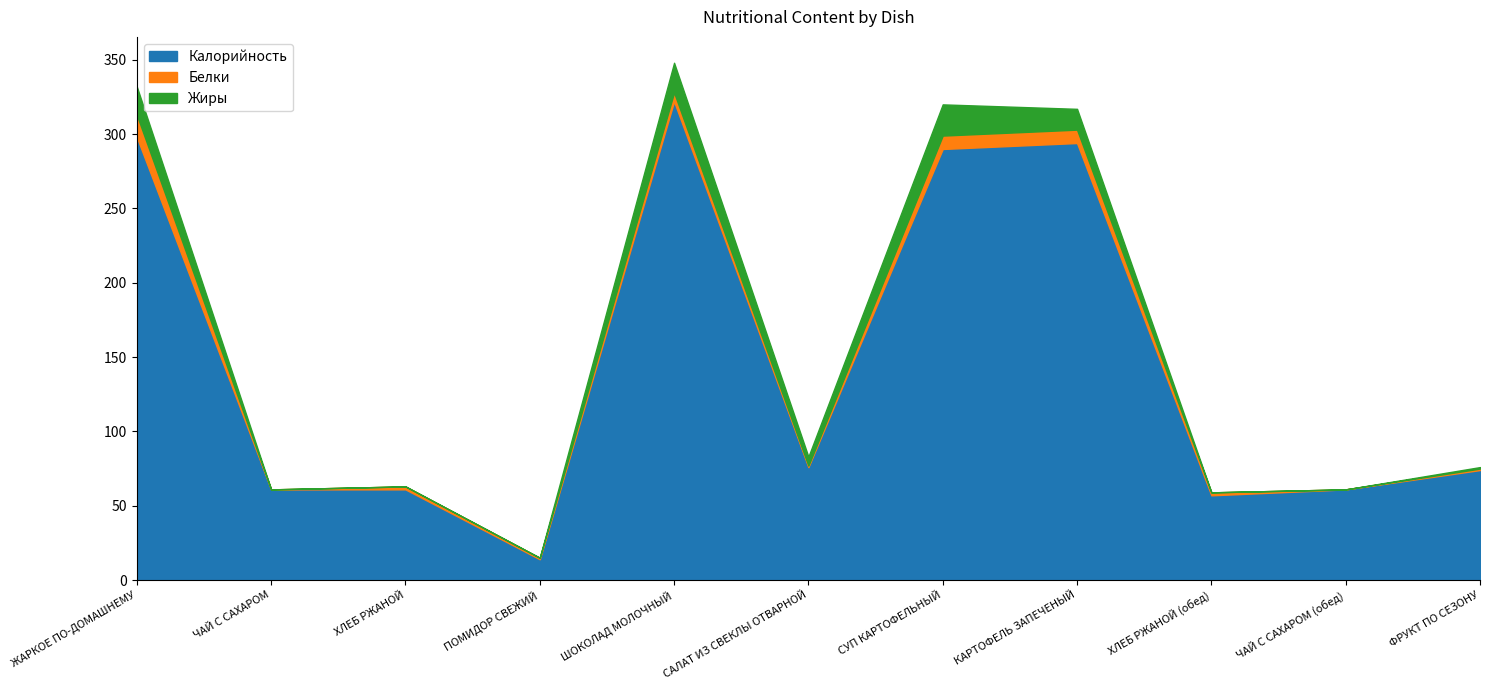

True or false: Жиры and Калорийность cross at least once.

False